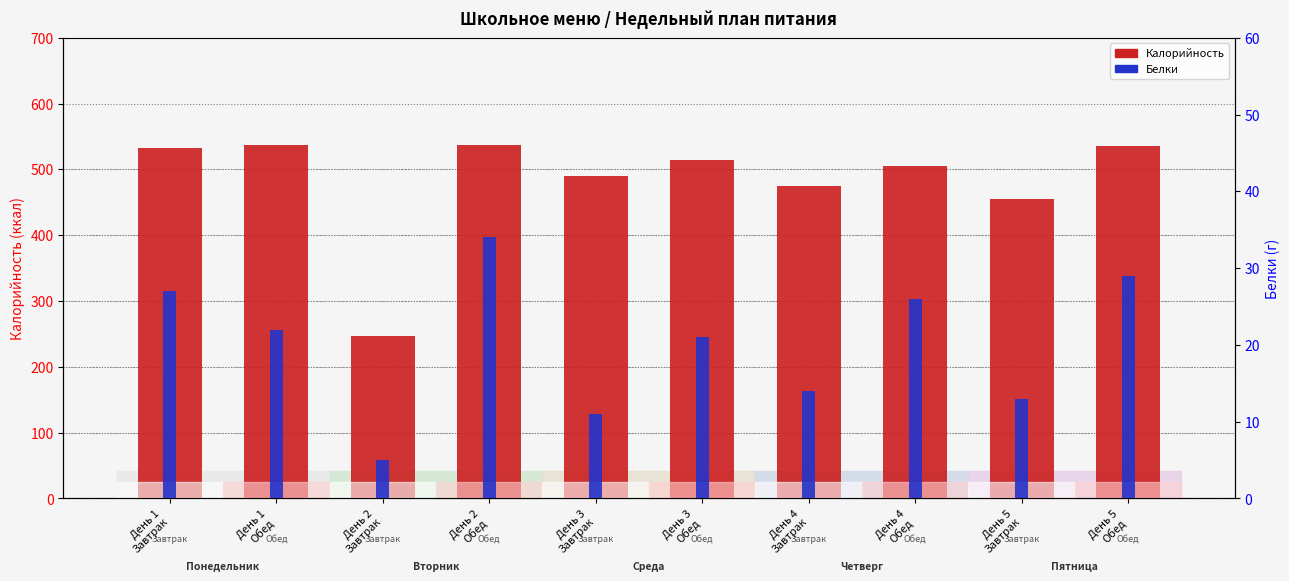

Is it true that Белки equals 34 at День 2
Обед?

True